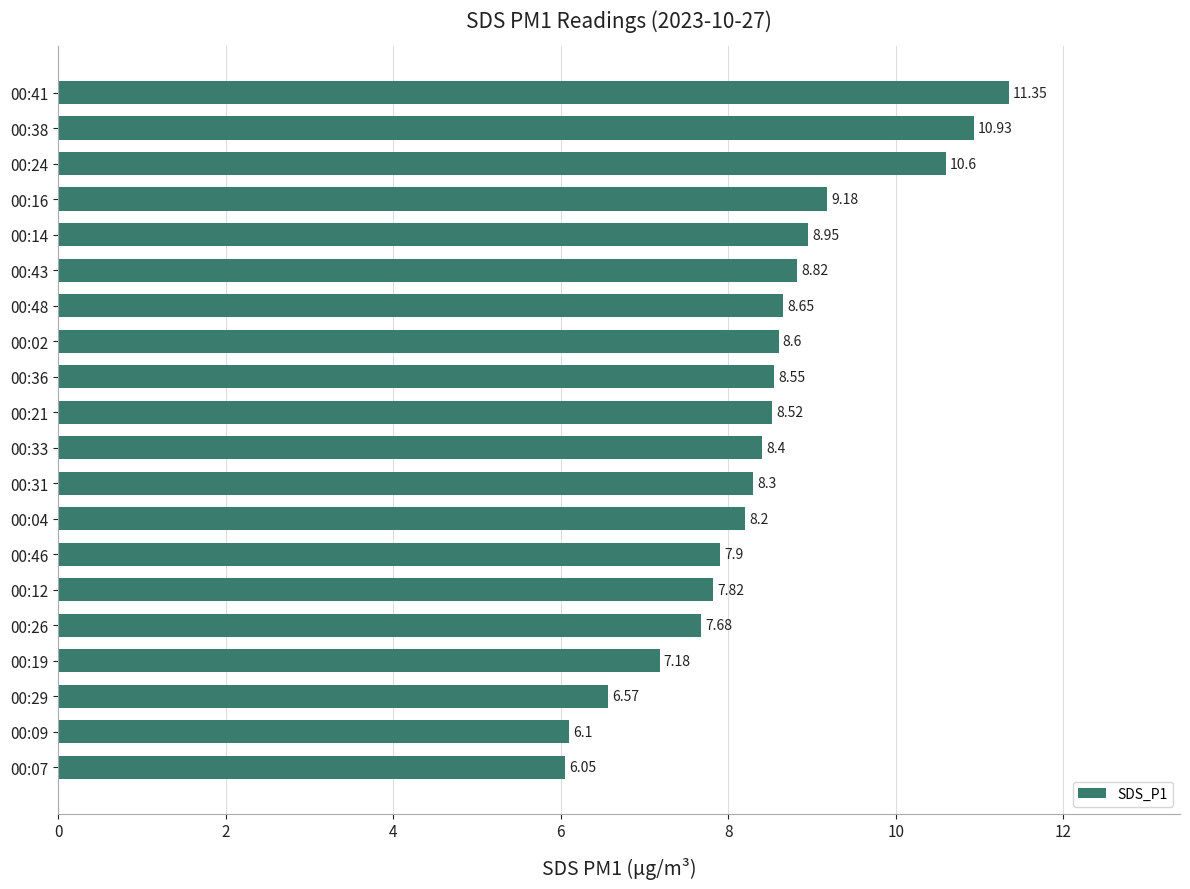

List the labels in order of value, smallest first.

00:07, 00:09, 00:29, 00:19, 00:26, 00:12, 00:46, 00:04, 00:31, 00:33, 00:21, 00:36, 00:02, 00:48, 00:43, 00:14, 00:16, 00:24, 00:38, 00:41